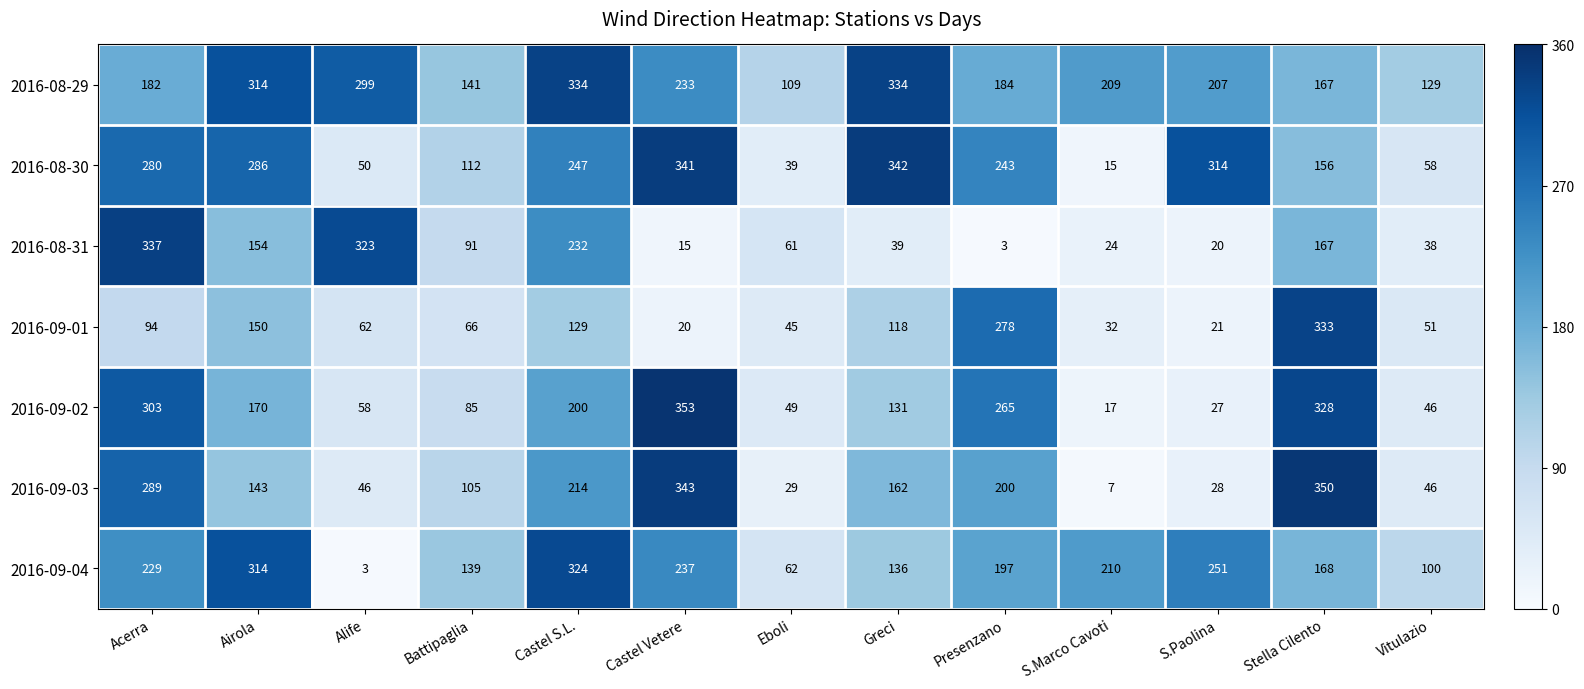

Count the number of categories in the chart.

13